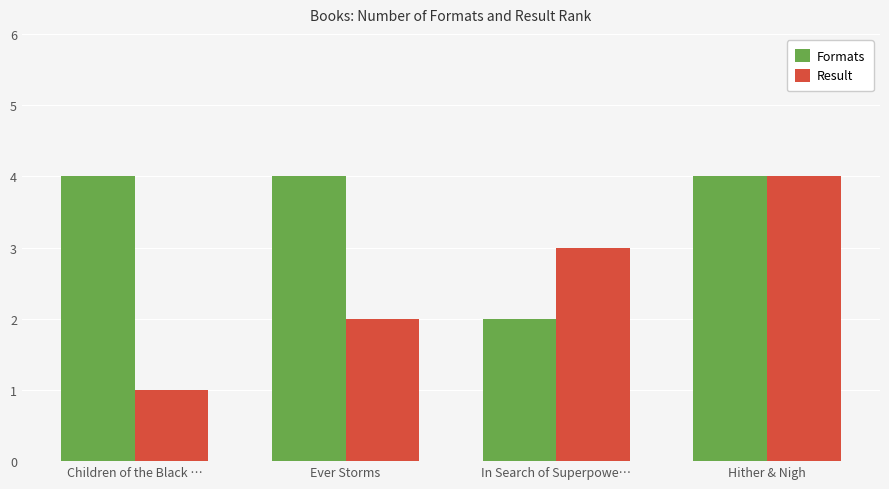

Reading left to right, what are all the values shown in this chart?

Formats: 4	4	2	4
Result: 1	2	3	4